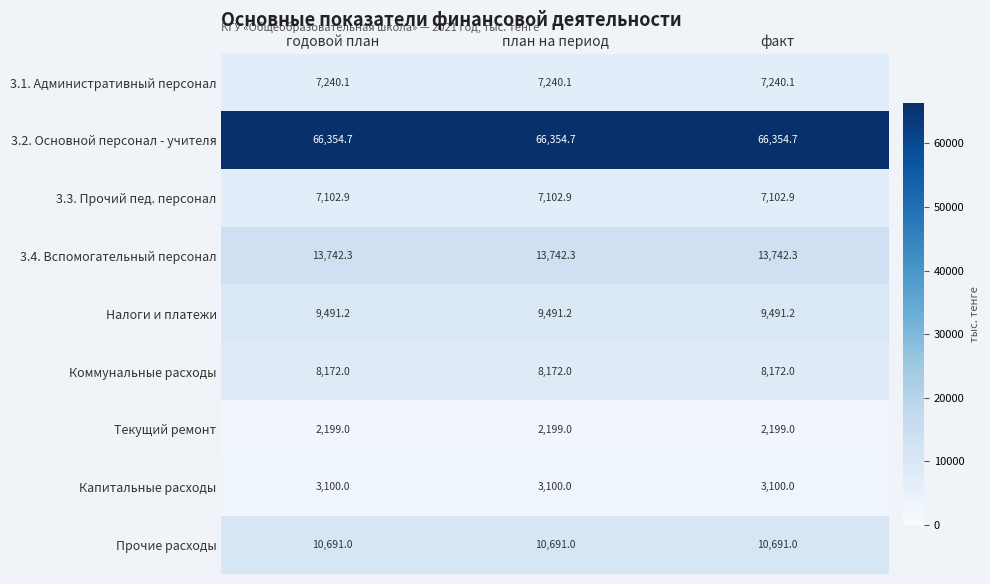

Rank the series by their maximum value, from highest to lowest.

3.2. Основной персонал - учителя, 3.4. Вспомогательный персонал, Прочие расходы, Налоги и платежи, Коммунальные расходы, 3.1. Административный персонал, 3.3. Прочий пед. персонал, Капитальные расходы, Текущий ремонт